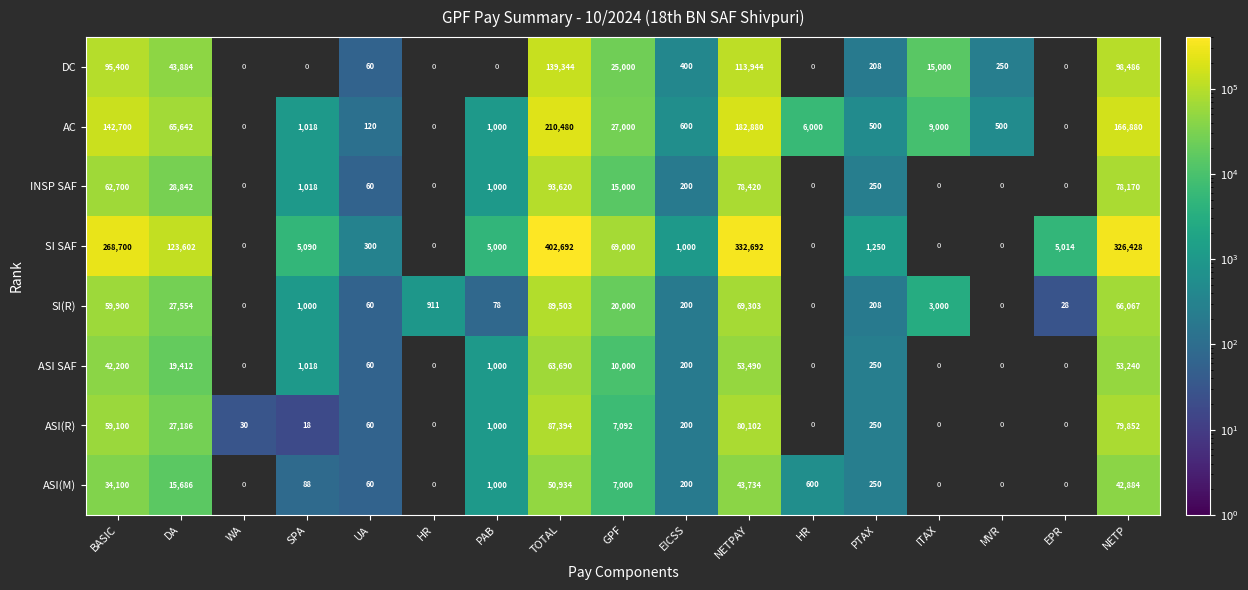

Rank the series at DA from lowest to highest value.

ASI(M), ASI SAF, ASI(R), SI(R), INSP SAF, DC, AC, SI SAF